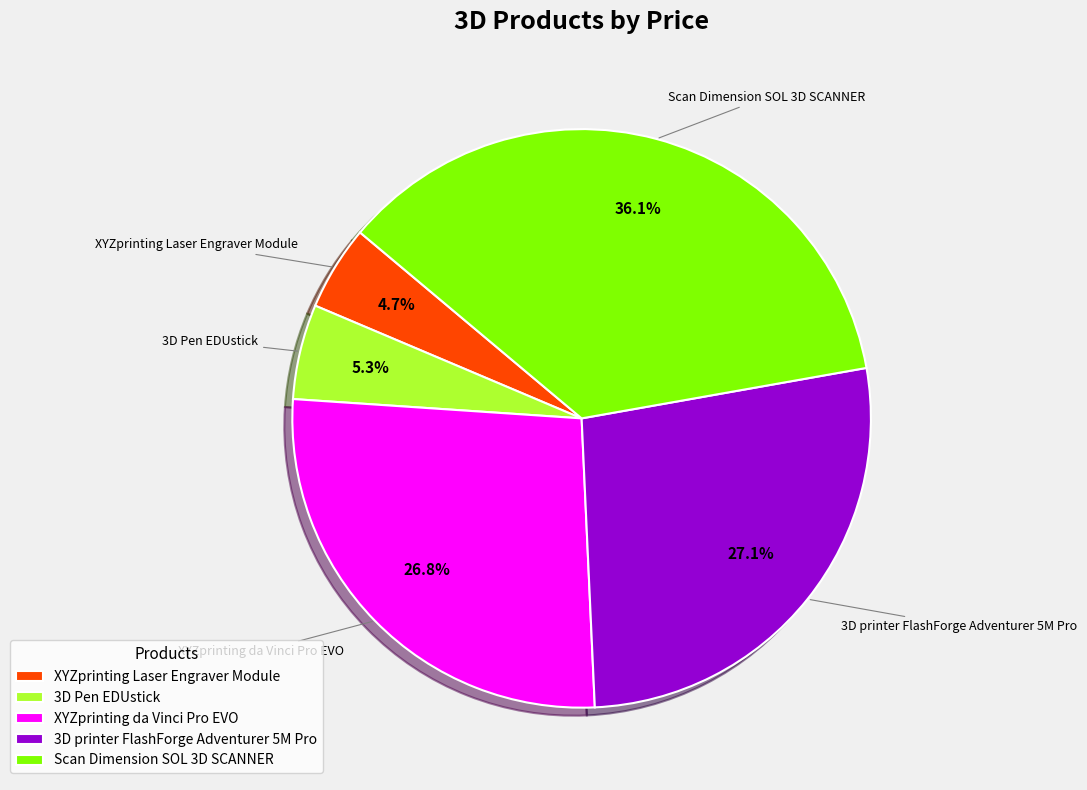

To the nearest percent, what is the combined percentage of XYZprinting Laser Engraver Module and Scan Dimension SOL 3D SCANNER?

41%